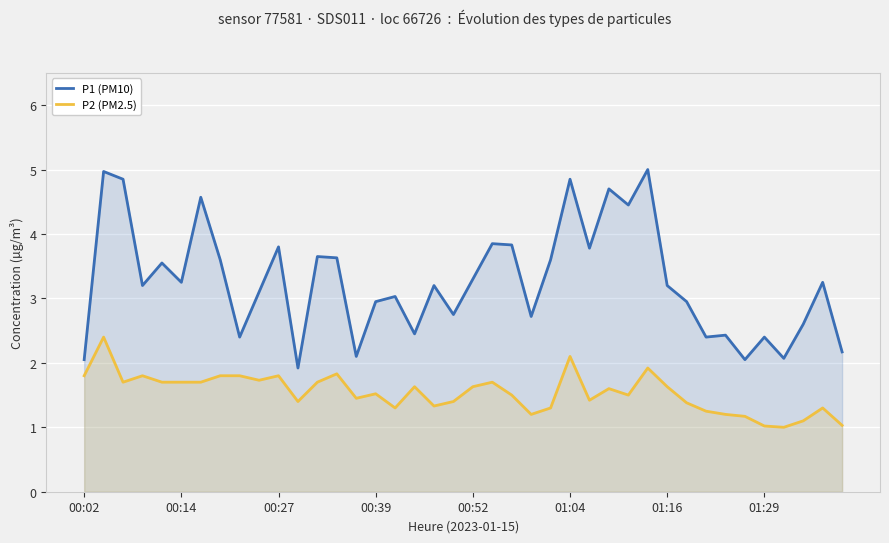

True or false: P1 (PM10) and P2 (PM2.5) intersect in this chart.

False